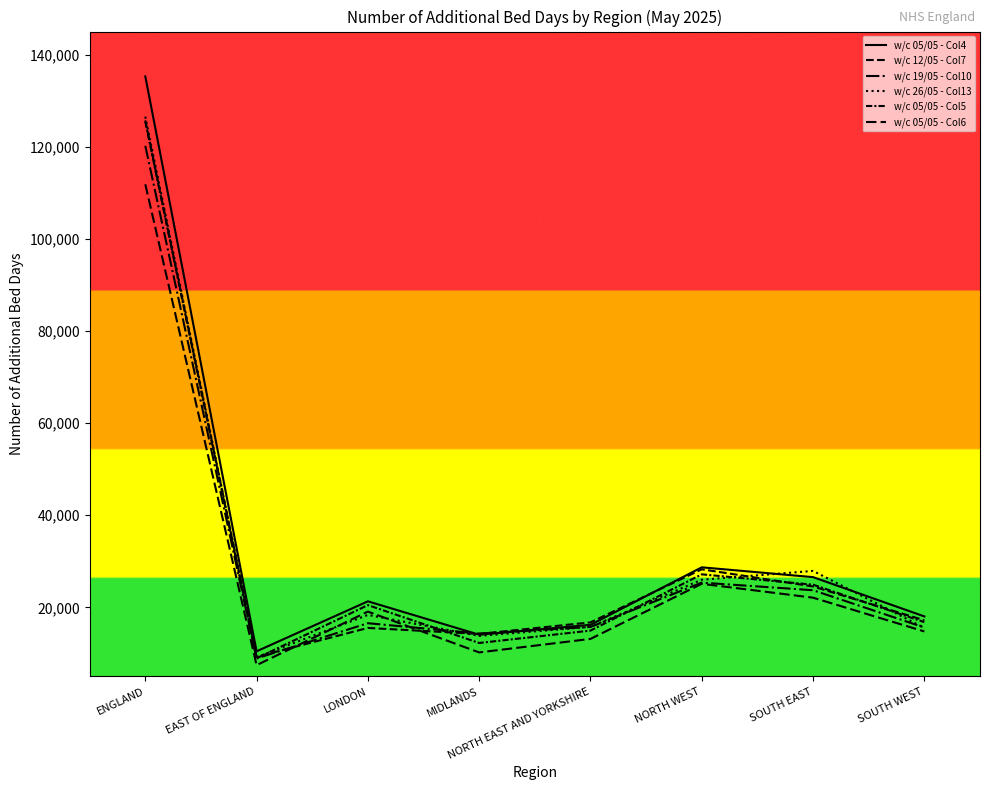

What is the difference between the second highest and minimum values in the w/c 19/05 - Col10 series?

16458